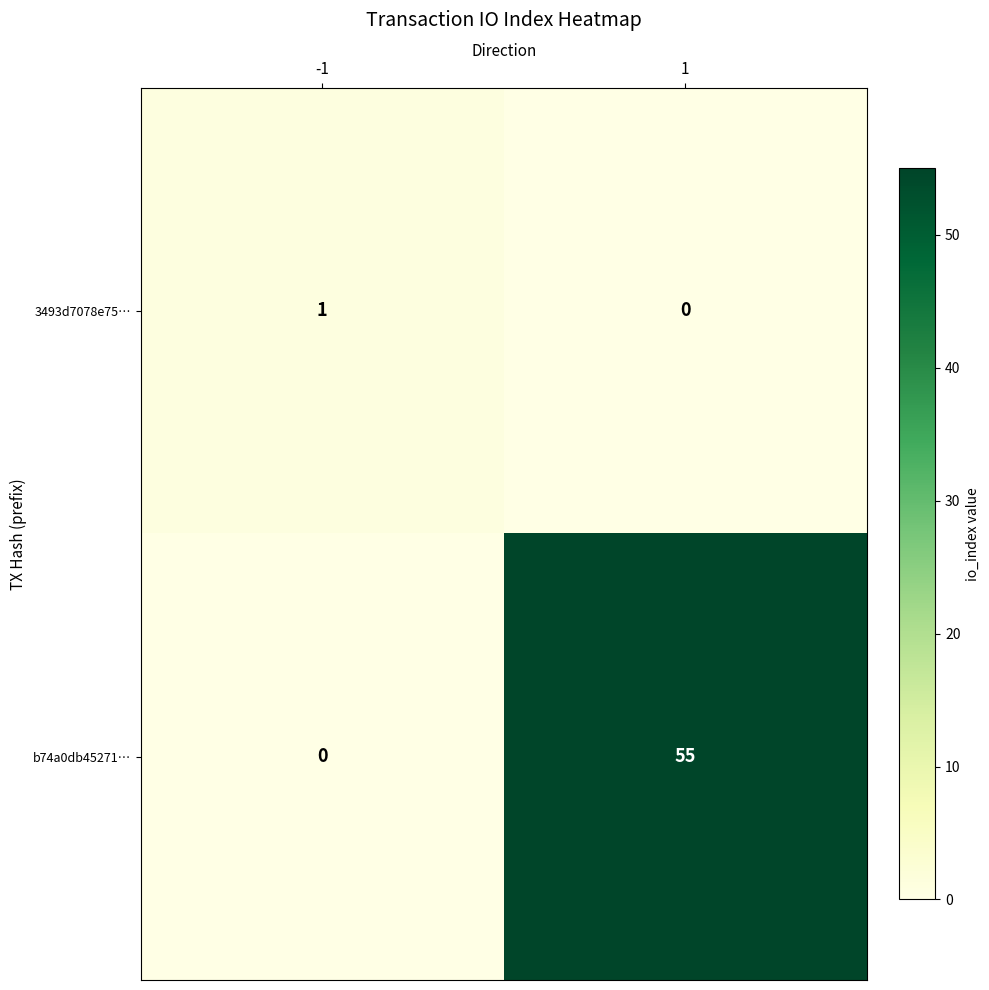

Which series has the widest spread of values?

b74a0db45271…